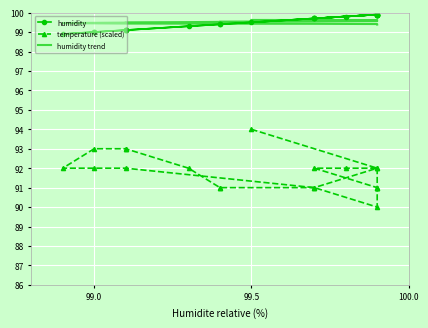

Which series has the largest range (max minus min)?

temperature (scaled)